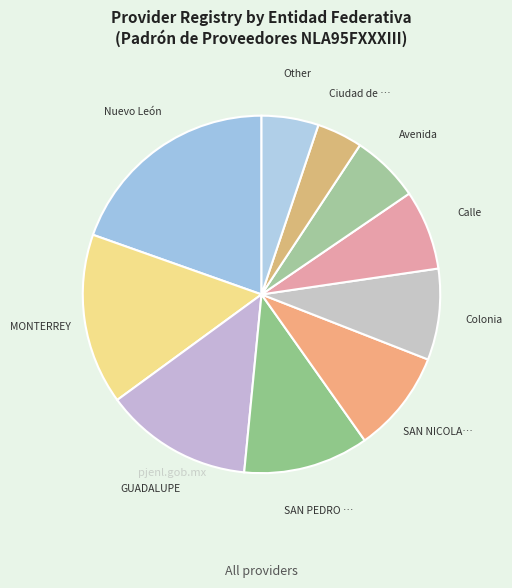

How many slices are in this pie chart?

10